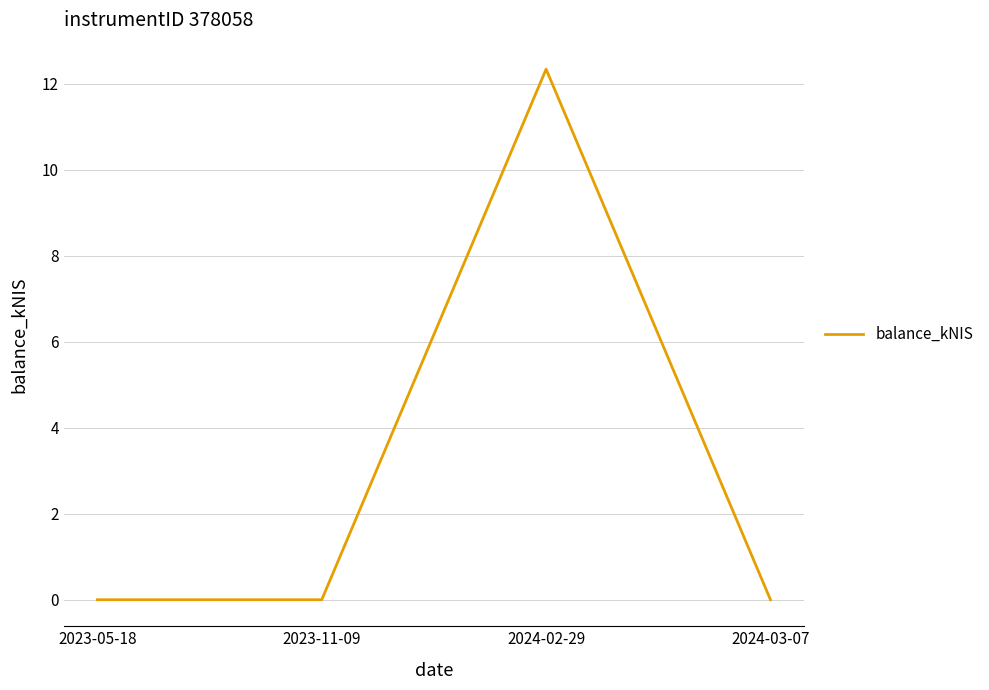

What position from the right is 2023-05-18?

4